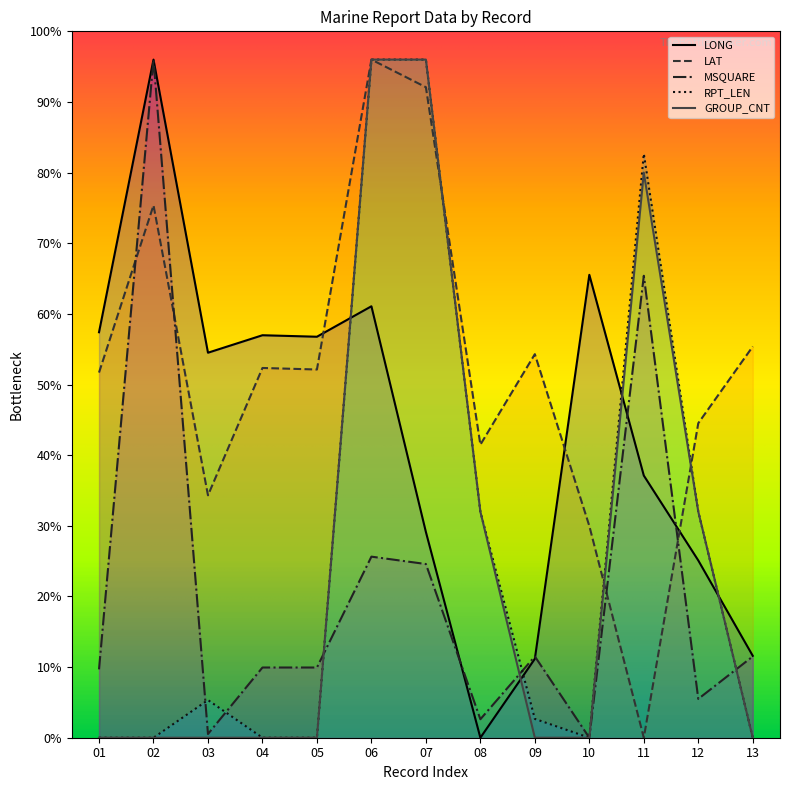

How many values in the LAT series are below 260?

6